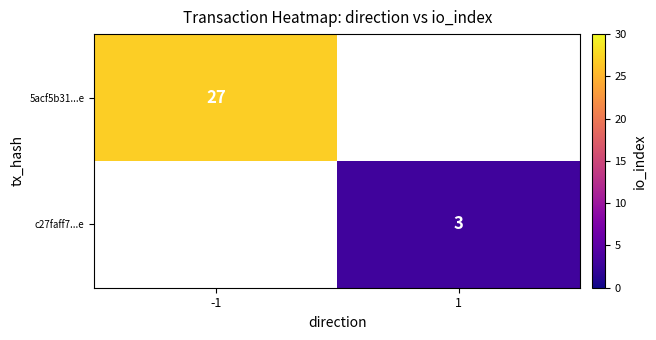

Is it true that 5acf5b31...e equals 15 at -1?

False